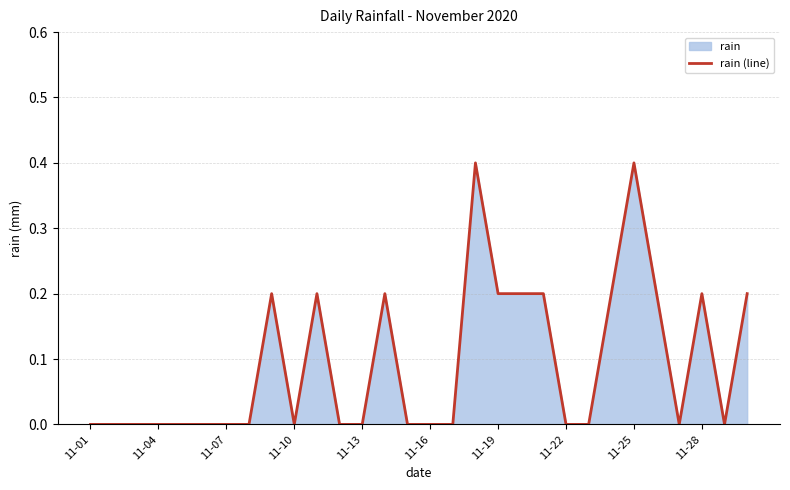

At which category does the chart reach its peak across all series?

17